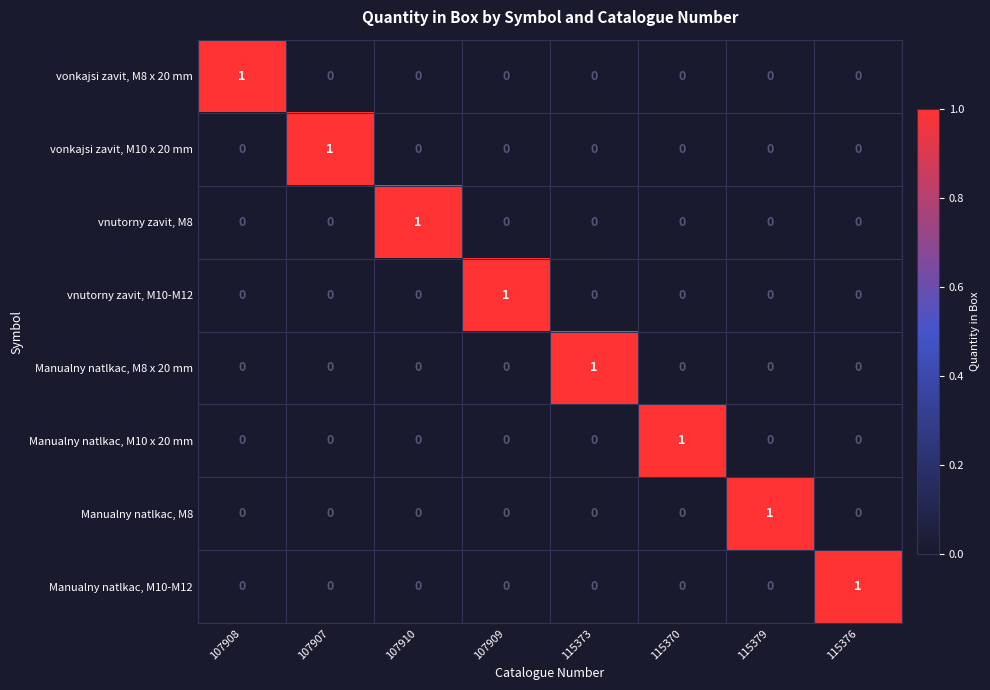

Which category has the highest value in the vonkajsi zavit, M8 x 20 mm series?

107908